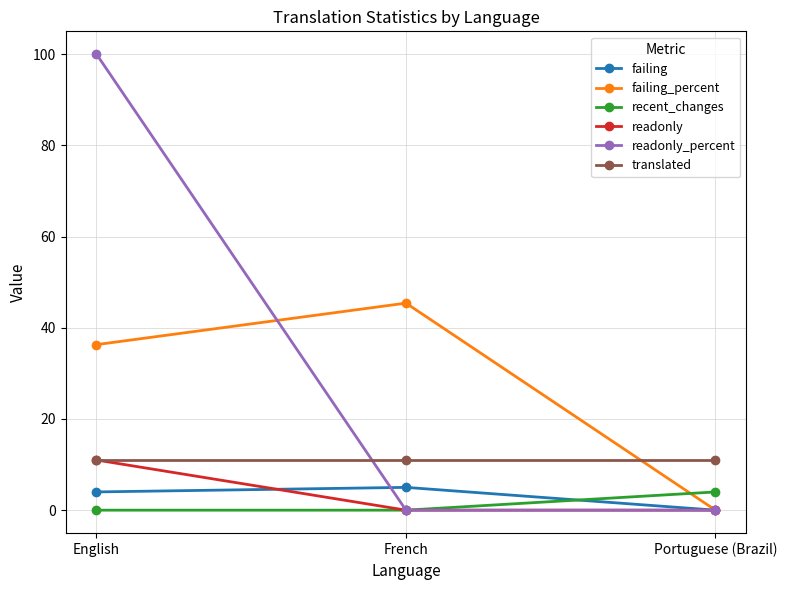

Which series has the largest total across all categories?

readonly_percent